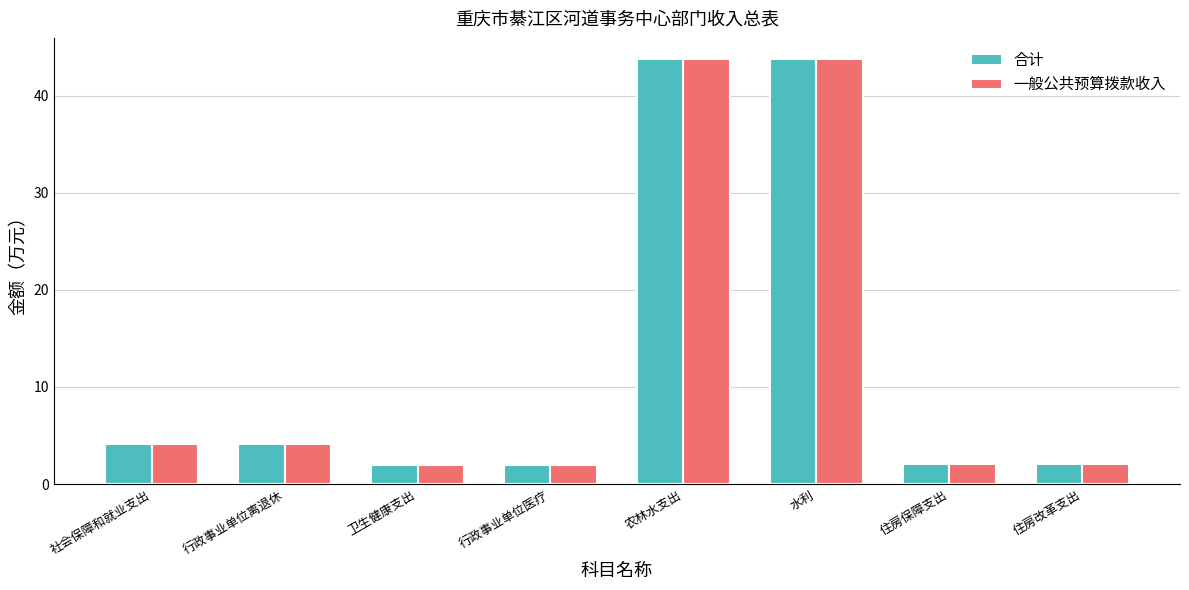

What is the minimum value for 一般公共预算拨款收入?

2.0